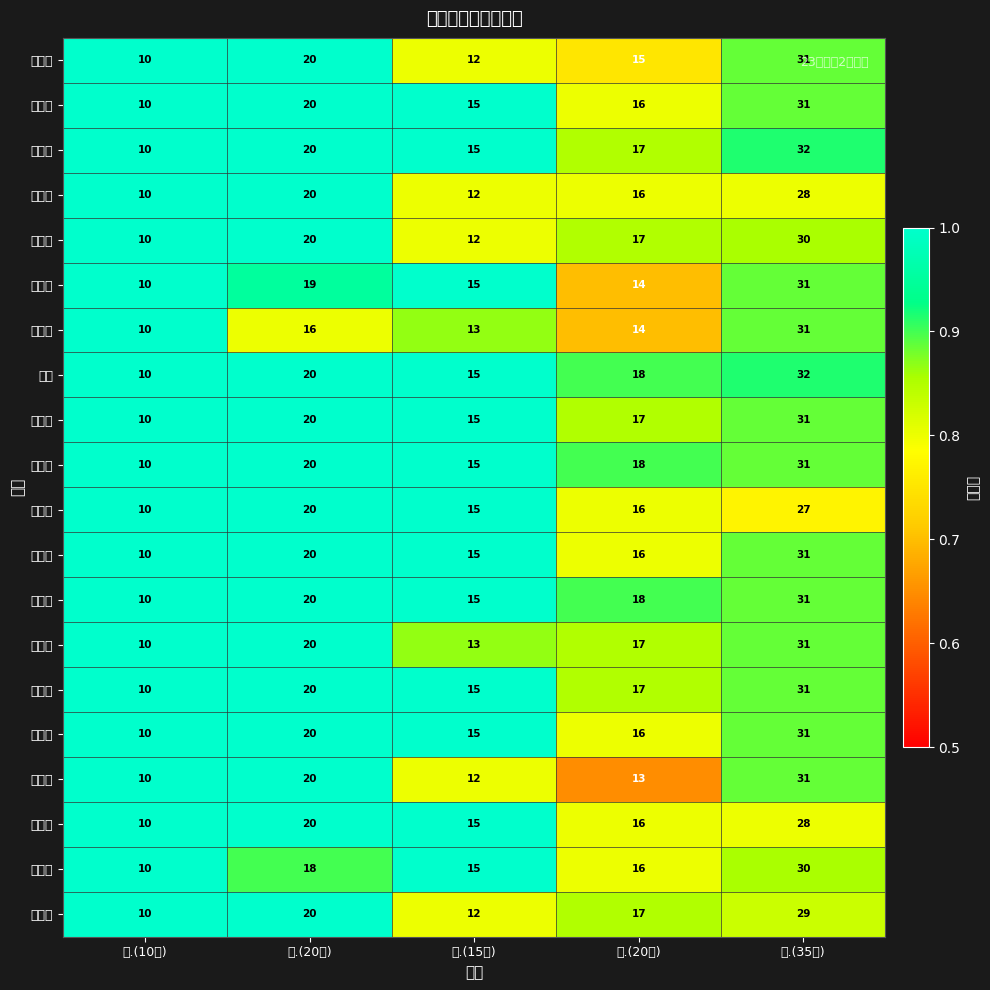

What is the total value across all series at 三.(15分)?

281